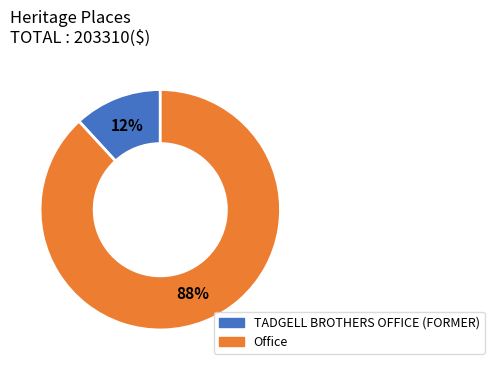

Does any single category account for the majority?

Yes